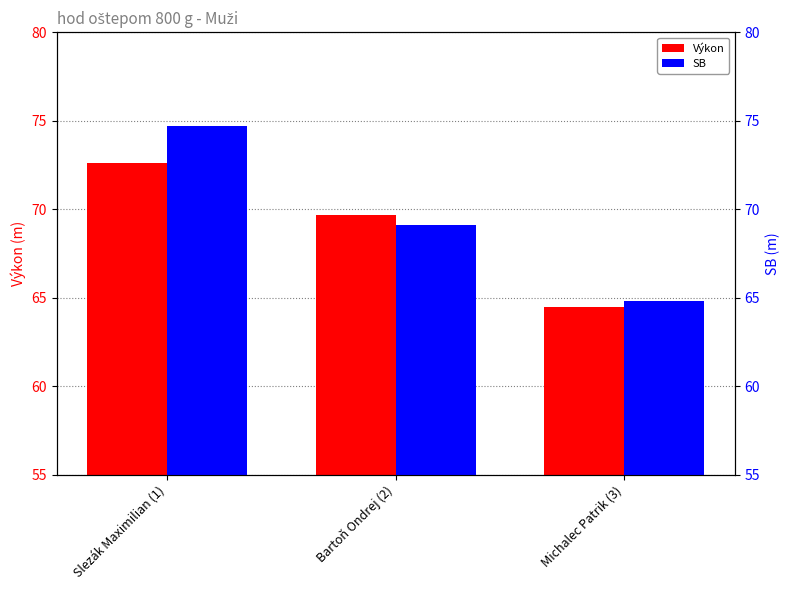

Reading left to right, list all the values displayed in this chart.

Výkon: Slezák Maximilian (1)=72.6	Bartoň Ondrej (2)=69.7	Michalec Patrik (3)=64.4
SB: Slezák Maximilian (1)=74.7	Bartoň Ondrej (2)=69.1	Michalec Patrik (3)=64.8